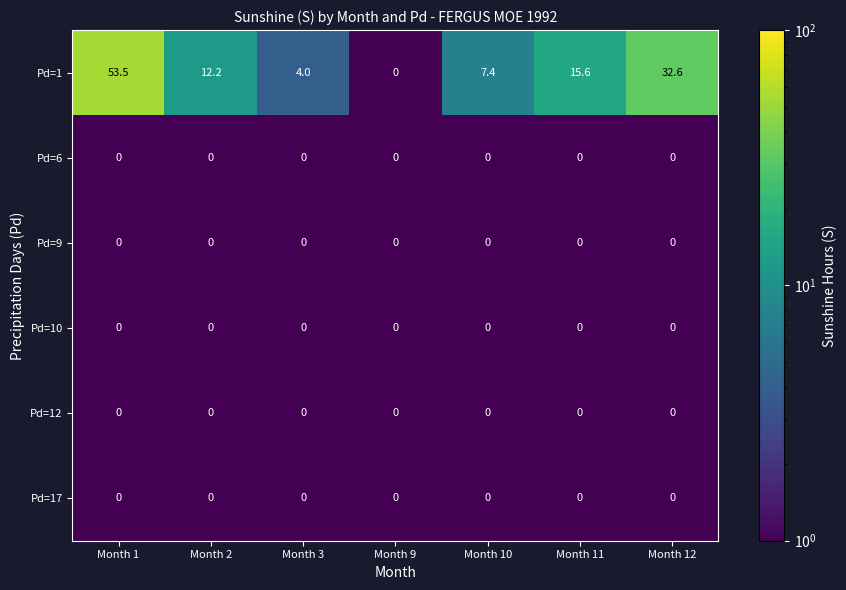

The value of Pd=1 at Month 1 is 27.6. True or false?

False